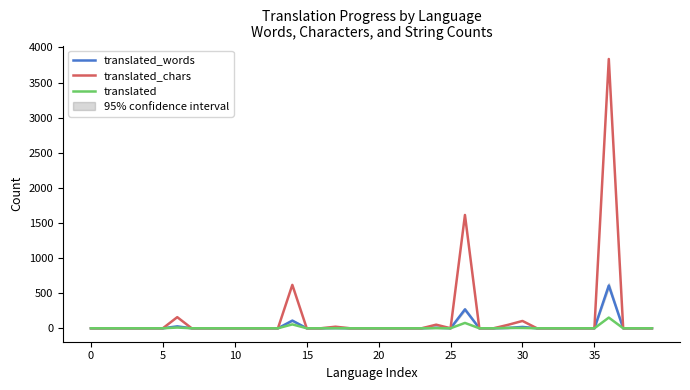

What is the maximum value for translated_words?

609